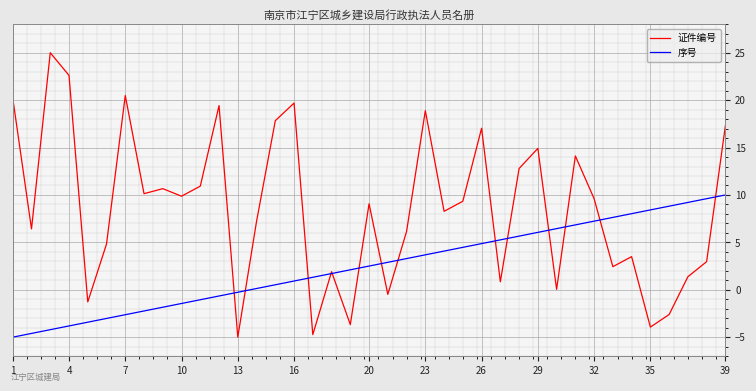

After their last crossing, which series has the higher values: 序号 or 证件编号?

证件编号